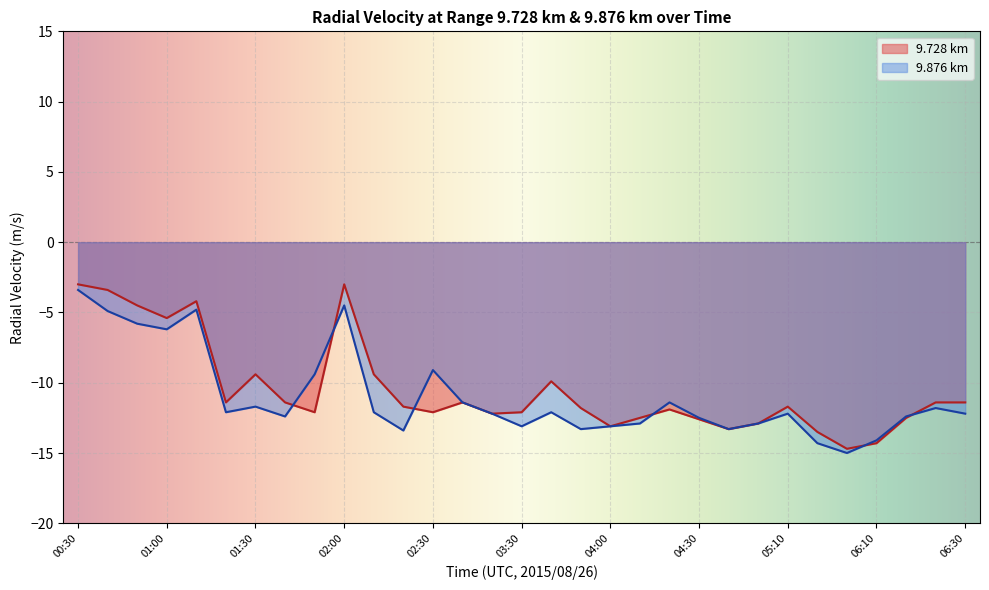

At which label does 9.876 first exceed -12?

00:30